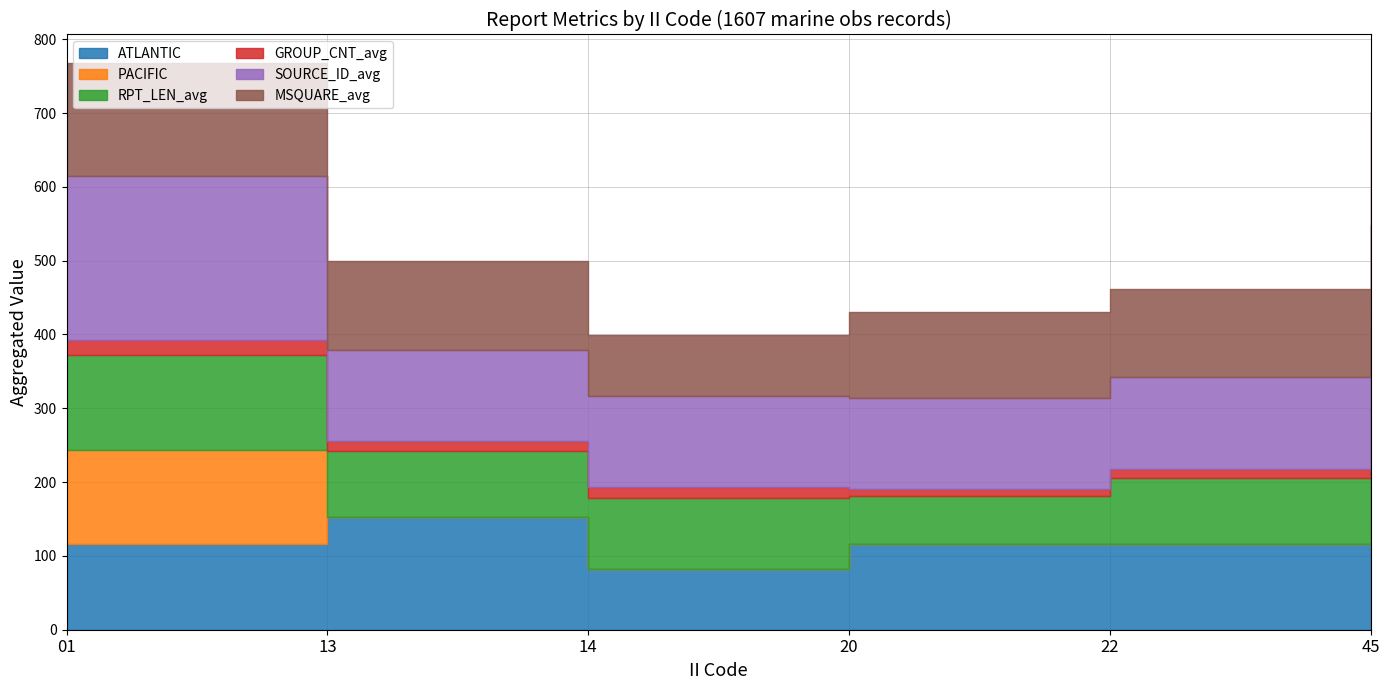

Which has a higher value, 14 or 13?

13